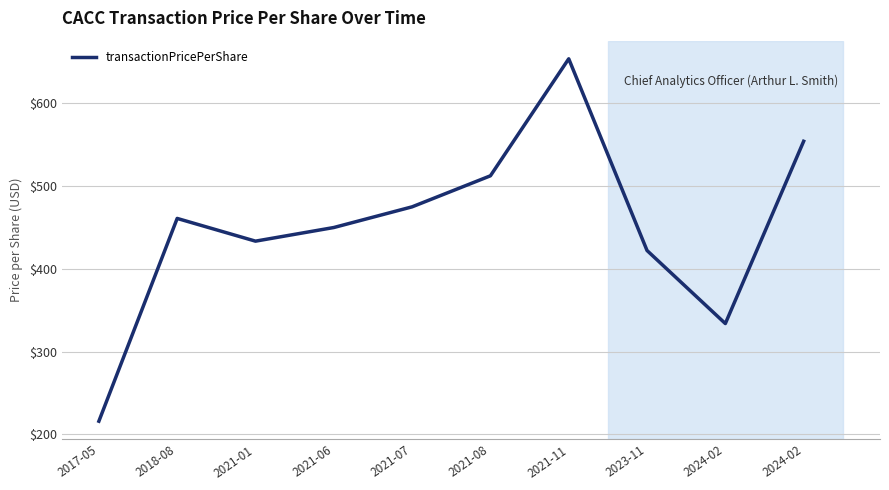

How many lines are shown in the chart?

1